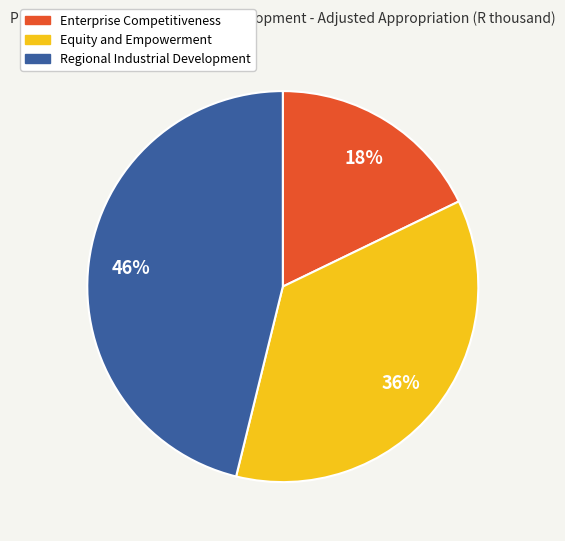

Is the sum of Regional Industrial Development and Enterprise Competitiveness greater than half?

Yes